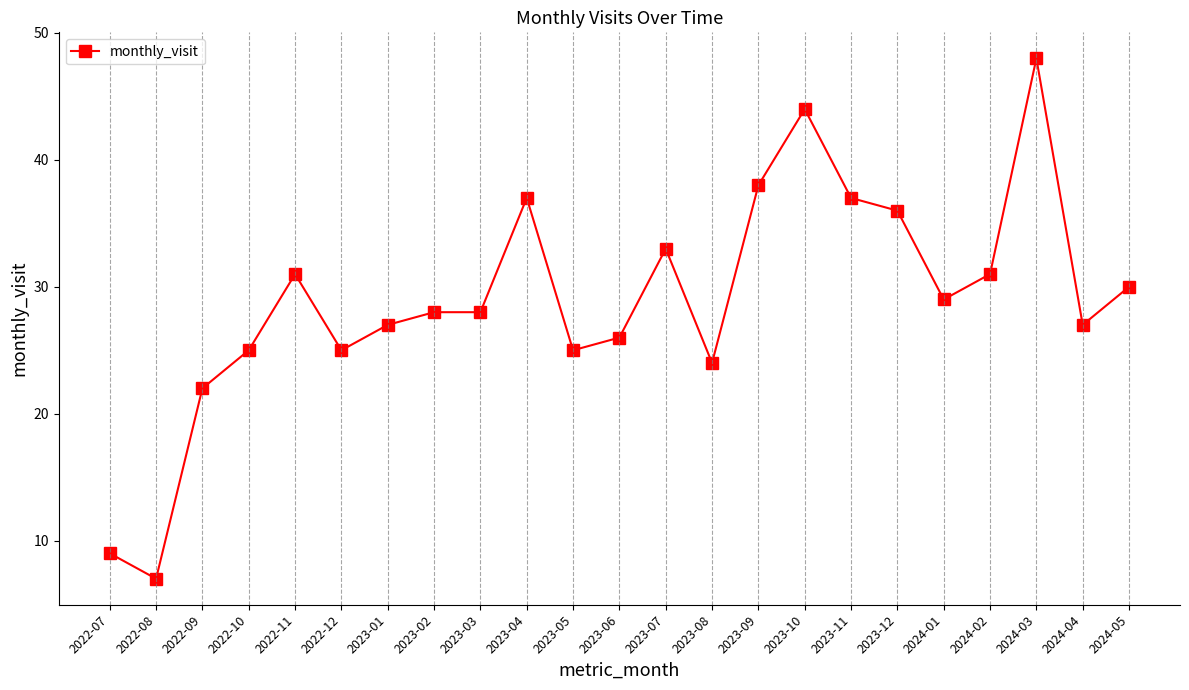

Reading left to right, list all the values displayed in this chart.

2022-07=9	2022-08=7	2022-09=22	2022-10=25	2022-11=31	2022-12=25	2023-01=27	2023-02=28	2023-03=28	2023-04=37	2023-05=25	2023-06=26	2023-07=33	2023-08=24	2023-09=38	2023-10=44	2023-11=37	2023-12=36	2024-01=29	2024-02=31	2024-03=48	2024-04=27	2024-05=30